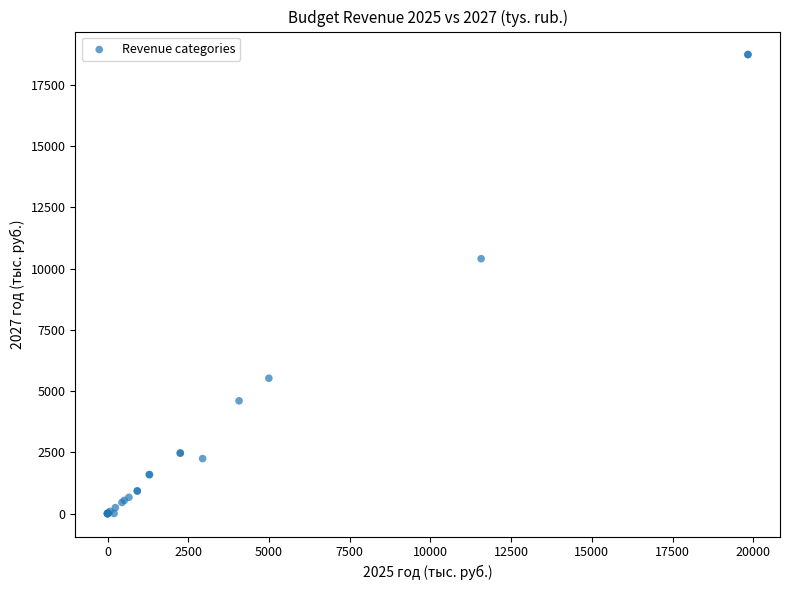

What Y value in the scatter plot is closest to 9372?

10407.3